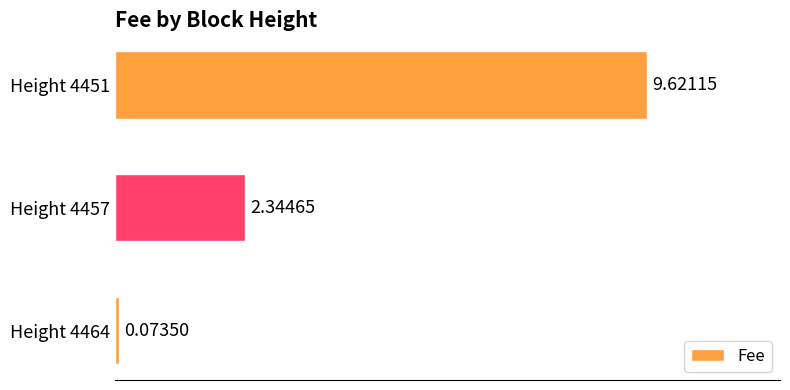

What is the difference between the maximum and second lowest values?

7.3